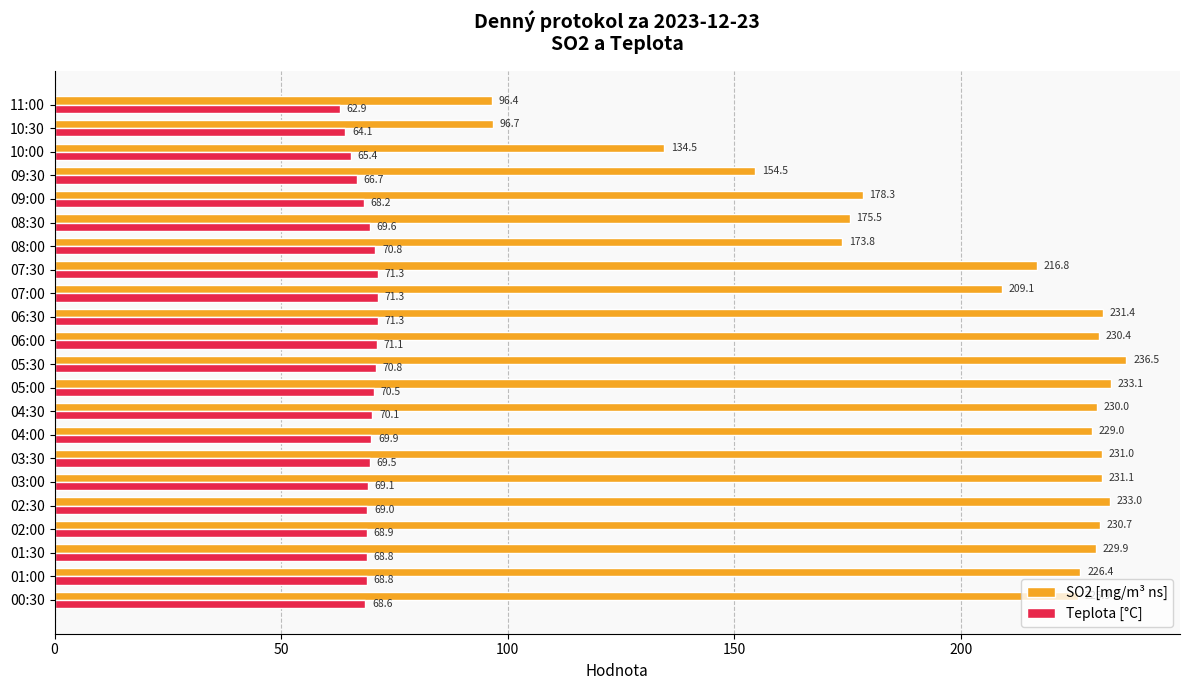

Rank the categories by SO2 [mg/m³ ns] value from lowest to highest.

11:00, 10:30, 10:00, 09:30, 08:00, 08:30, 09:00, 07:00, 07:30, 00:30, 01:00, 04:00, 01:30, 04:30, 06:00, 02:00, 03:30, 03:00, 06:30, 02:30, 05:00, 05:30